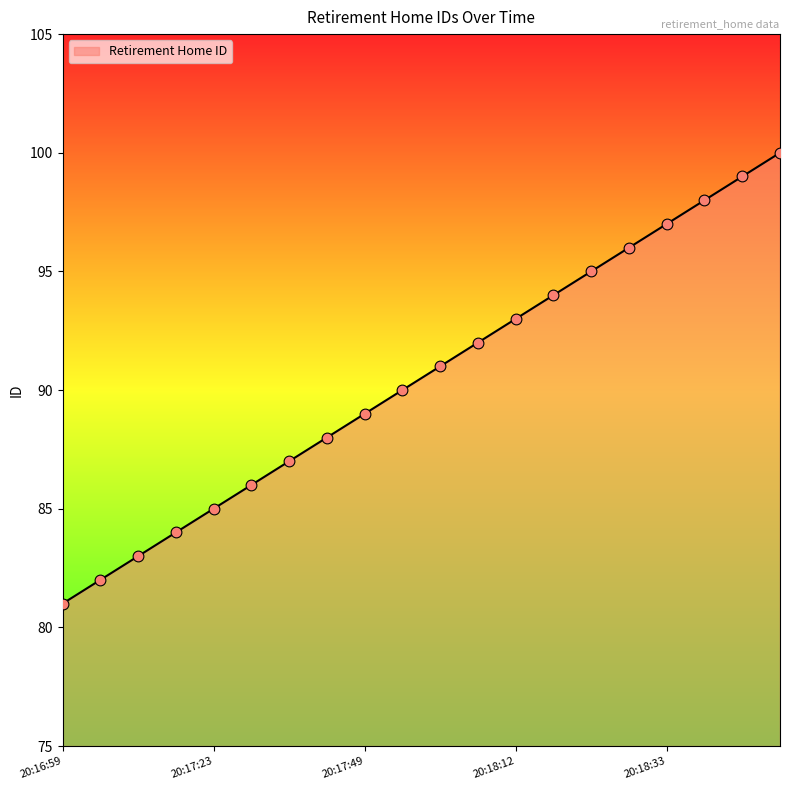

What is the smallest value displayed?

81